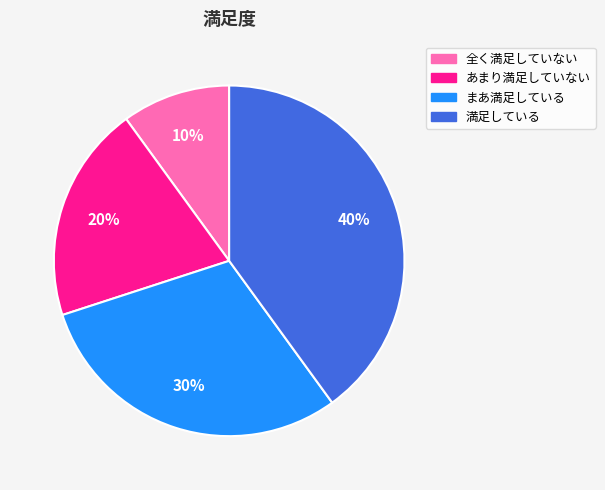

To the nearest percent, what is the difference between the 全く満足していない and あまり満足していない slice percentages?

10%